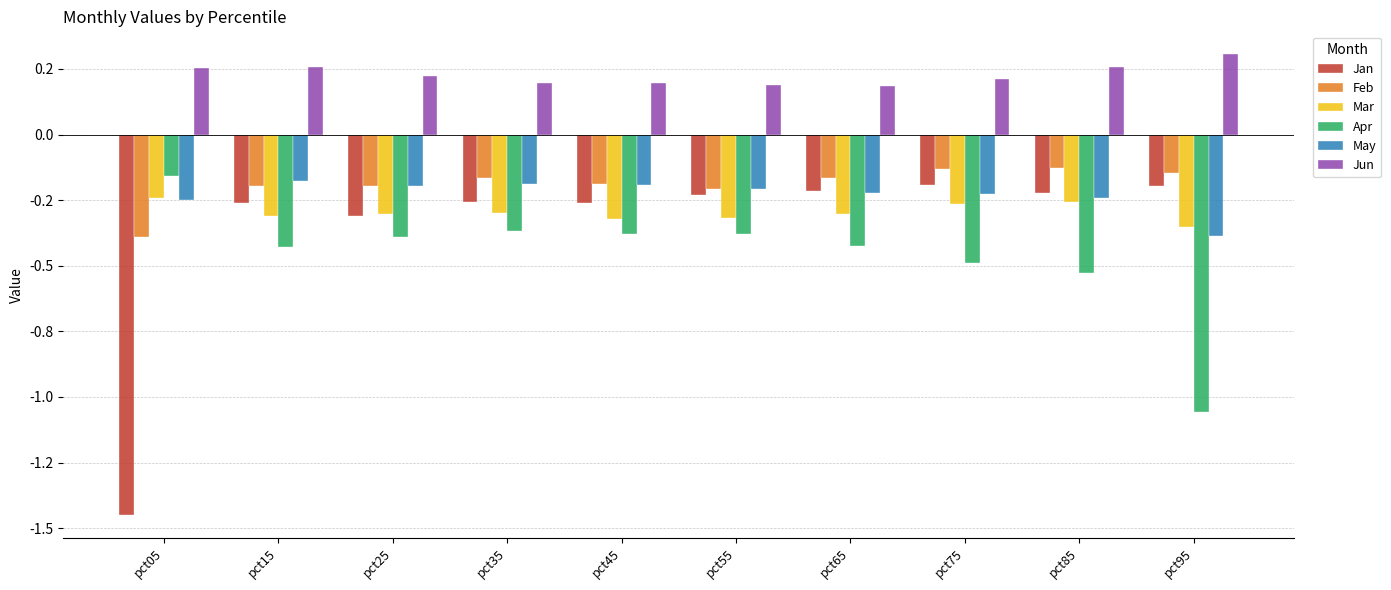

What is the average value of the May series?

-0.2